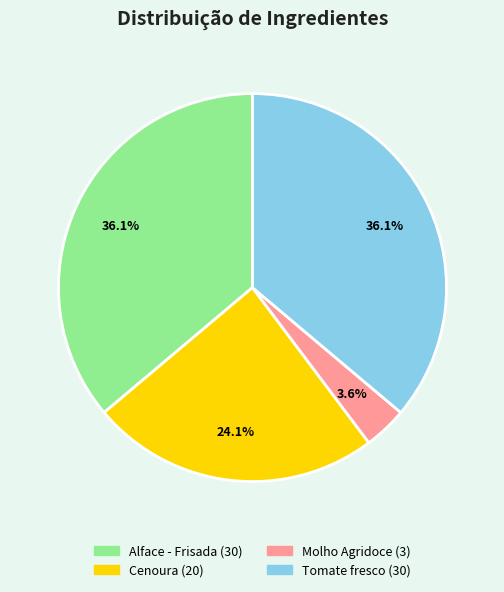

How many slices are in this pie chart?

4